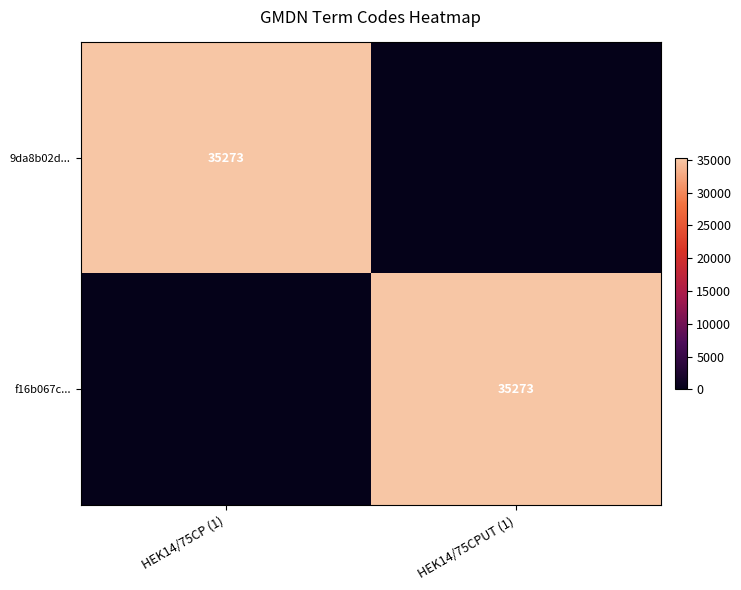

The 9da8b02d... series shows 16753 at HEK14/75CP (1). True or false?

False